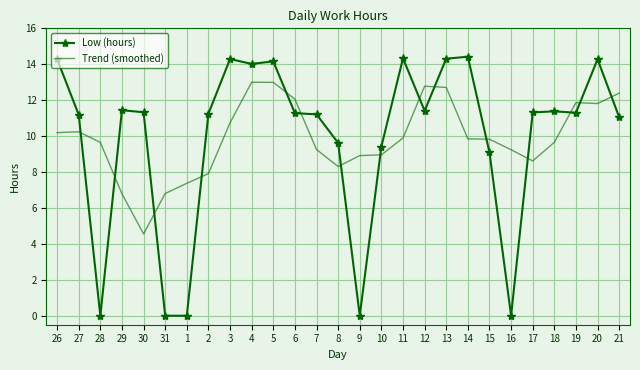

True or false: Trend (smoothed) has a value of 2.1 at 2.

False